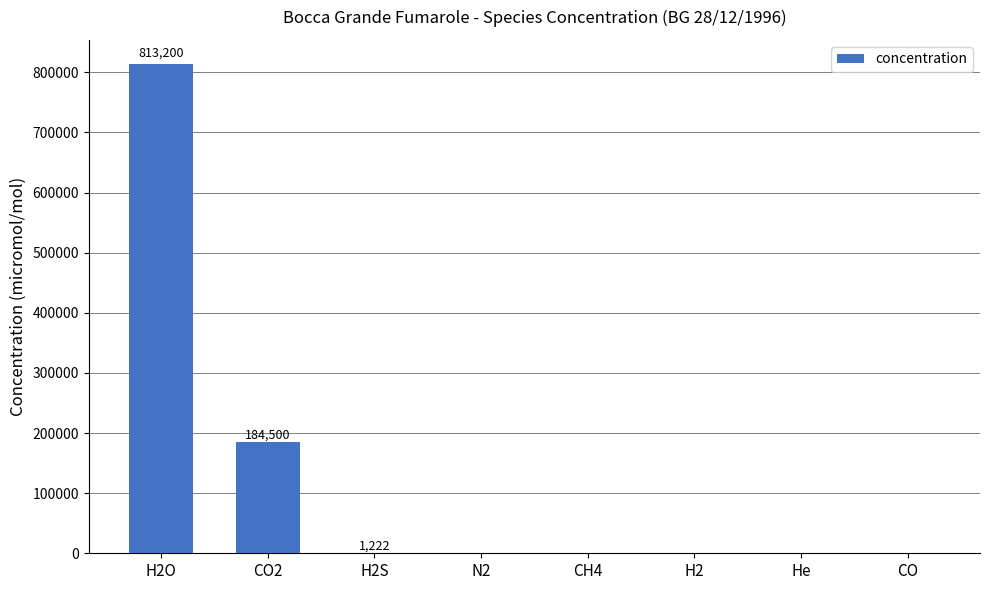

What is the sum of all values?

999951.1